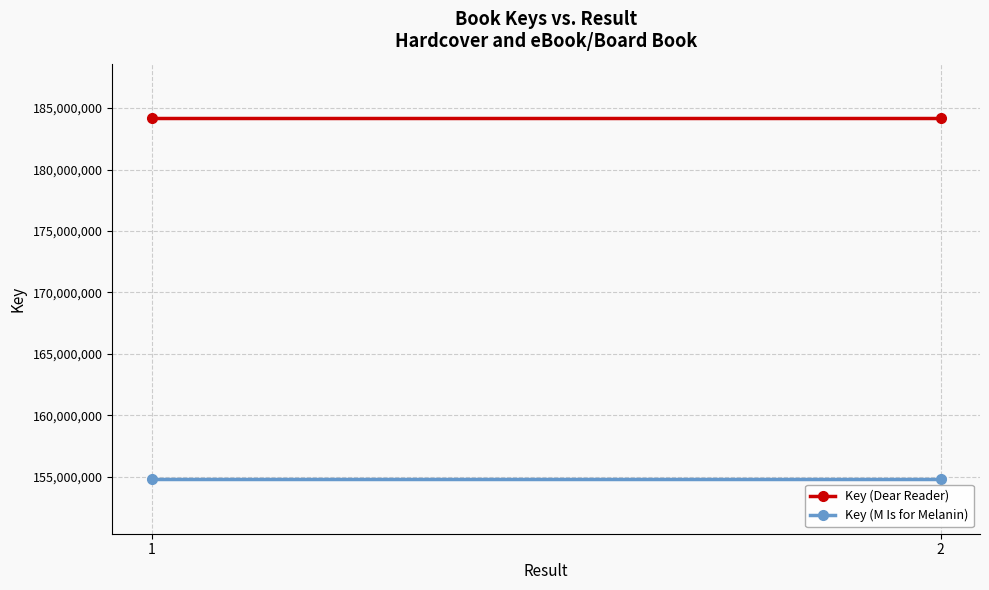

How many lines are shown in the chart?

2